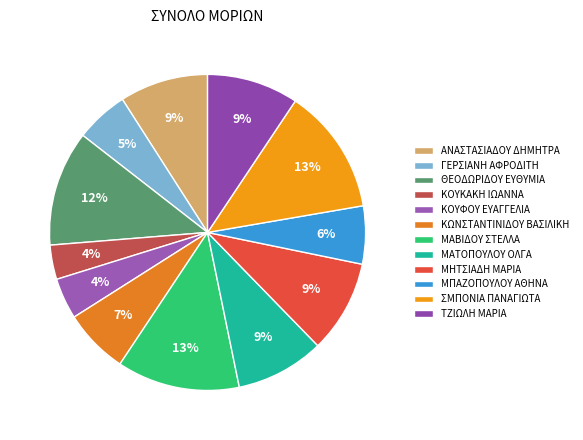

How many slices are in this pie chart?

12